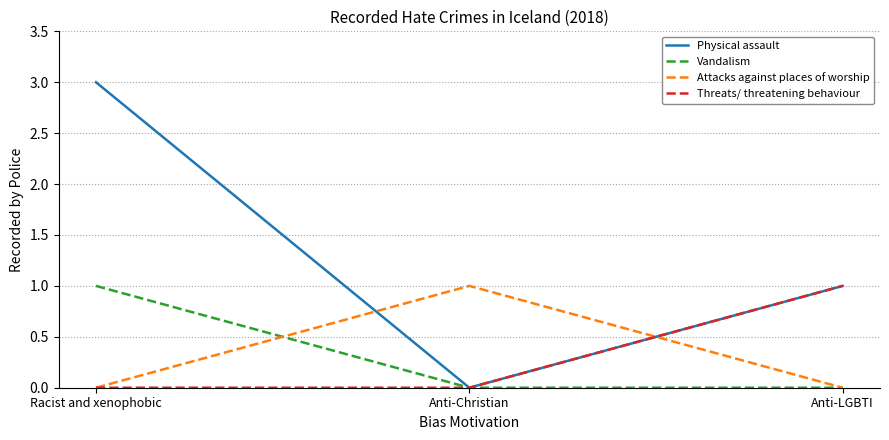

What is the highest value of the Vandalism series?

1